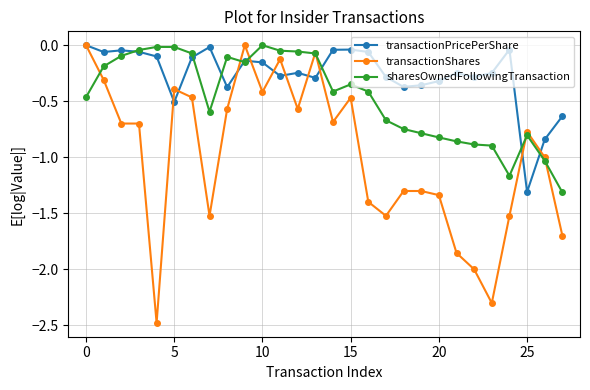

Which series has the largest total across all categories?

transactionPricePerShare